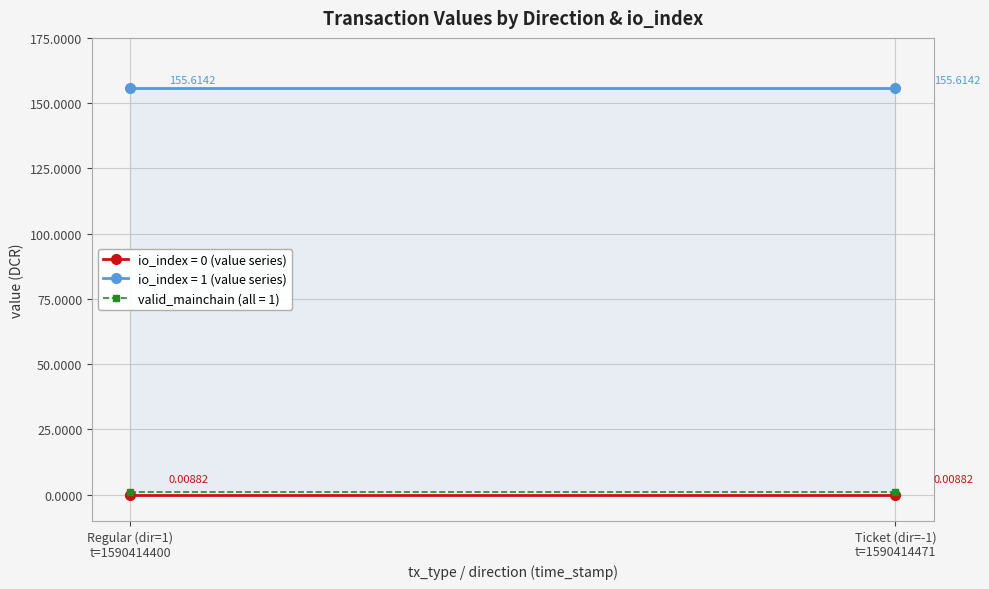

The value of value at 1590414400 is 272.3. True or false?

False